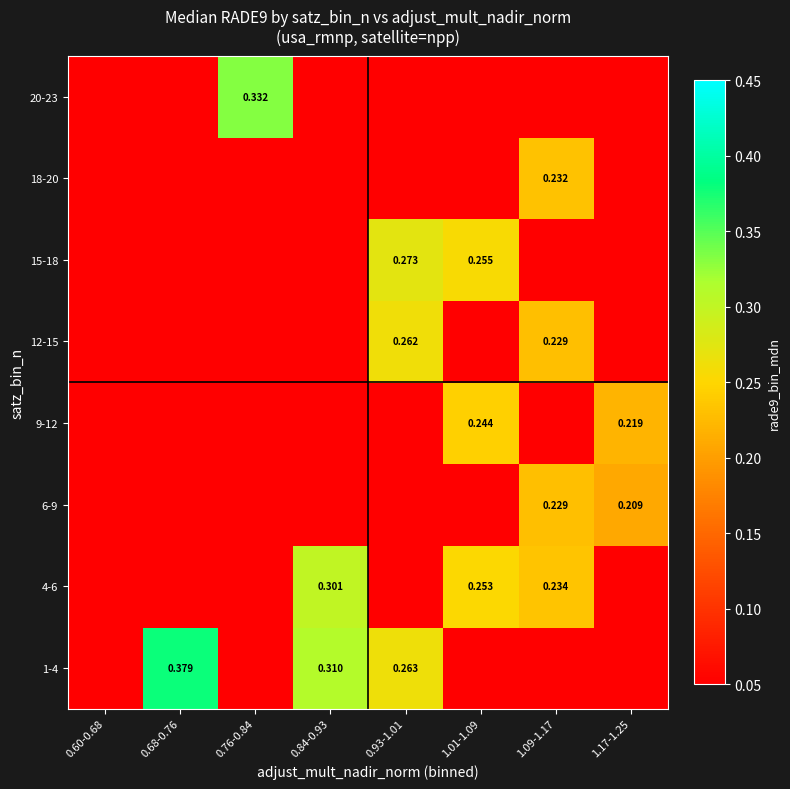

Is it true that 20-23 equals 0.0 at 1.17-1.25?

True